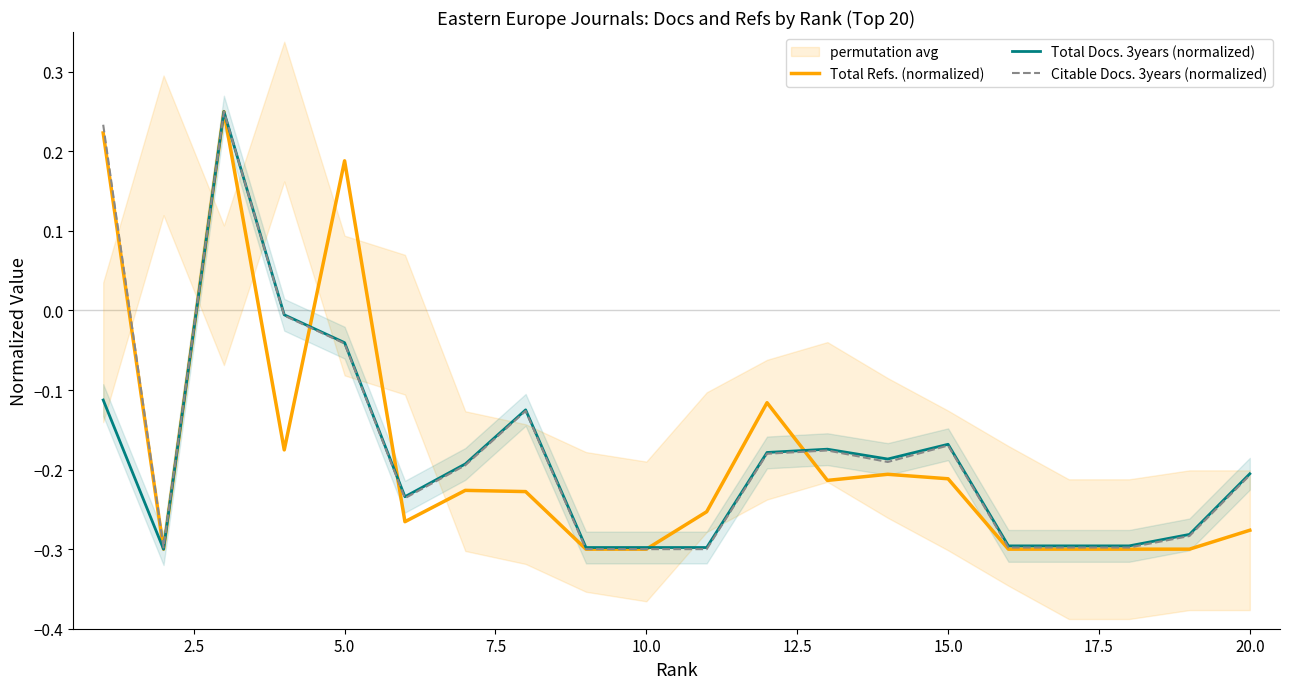

The value of Total Refs. (normalized) at 20.0 is -0.5. True or false?

False